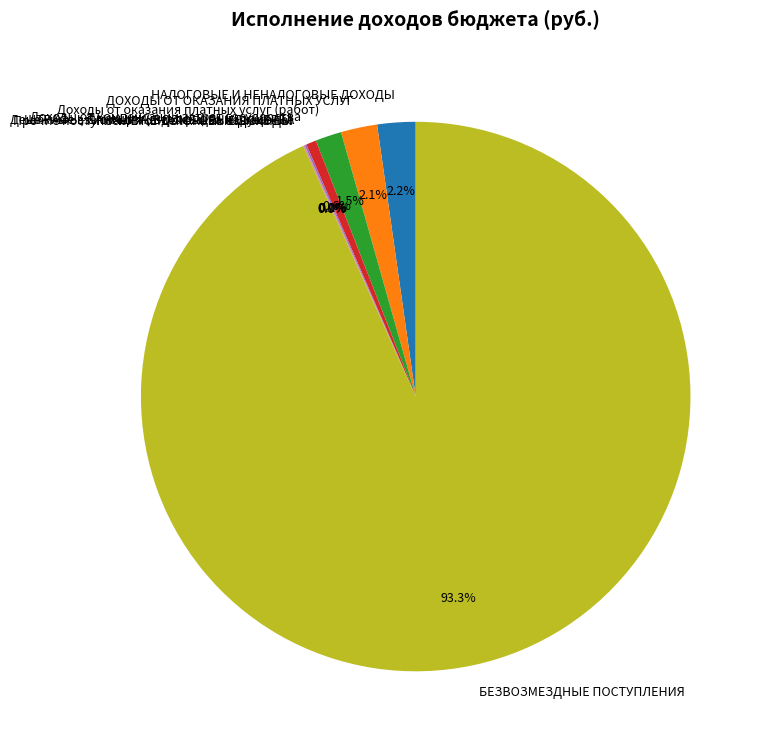

To the nearest percent, what is the average slice percentage?

11%